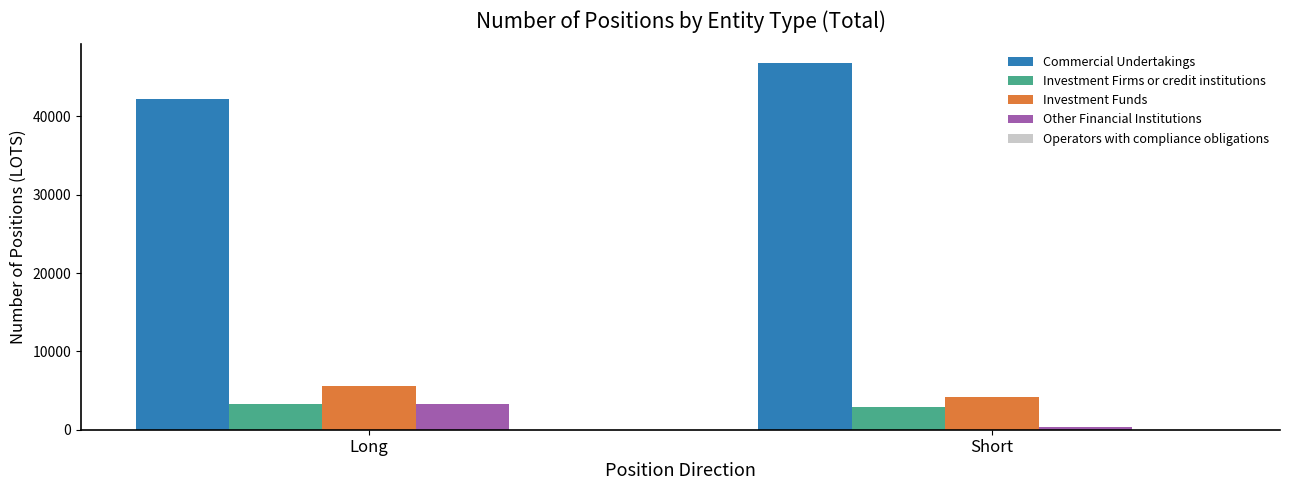

How many data points in Investment Funds are less than 5526?

1